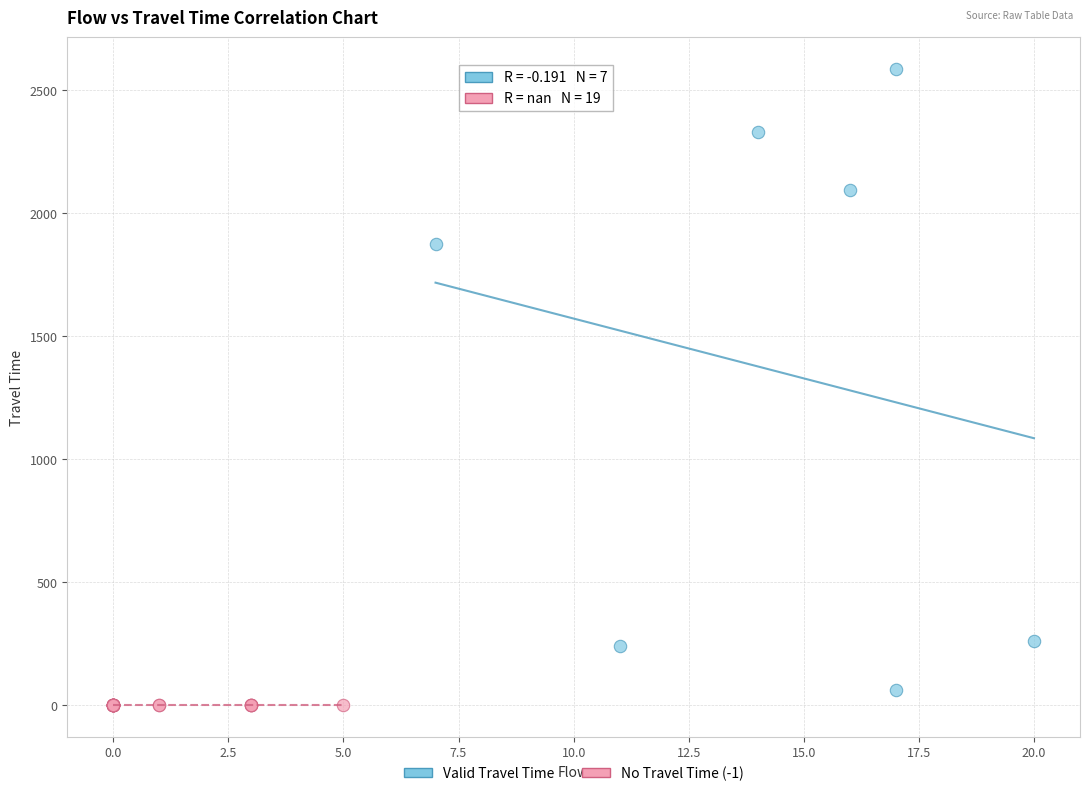

Which series reaches the maximum Y coordinate?

Valid Travel Time